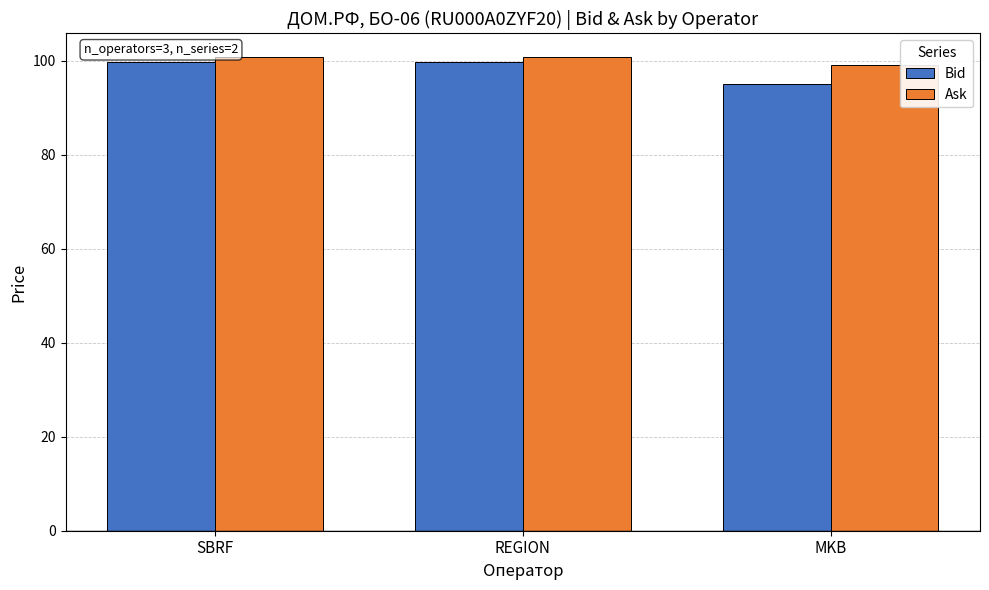

What are all the series names shown in the legend?

Bid, Ask